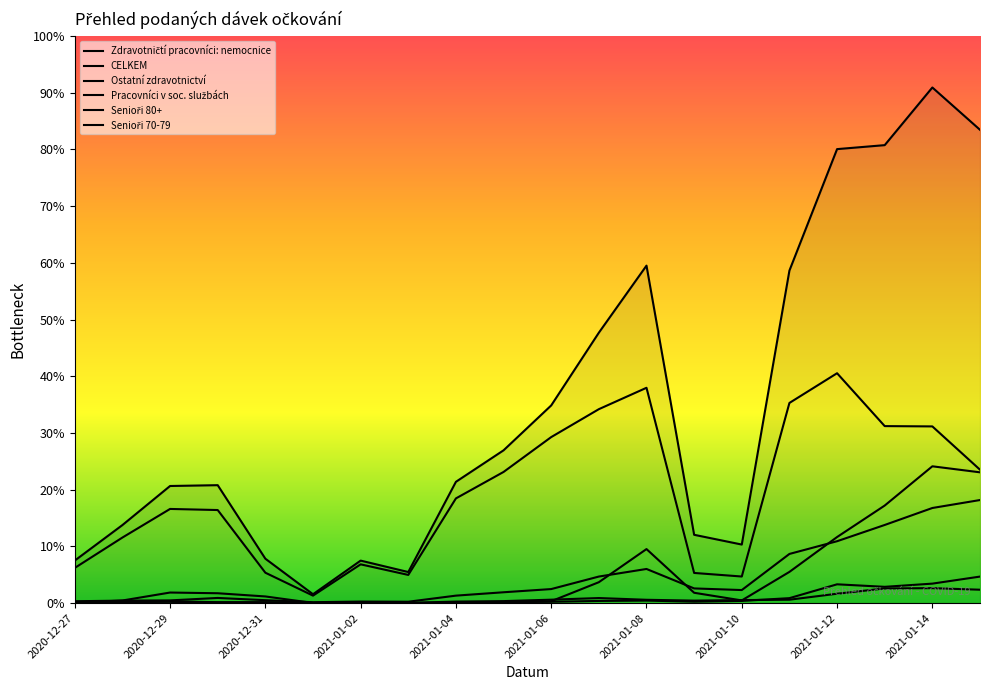

Does the chart have visible grid lines?

No